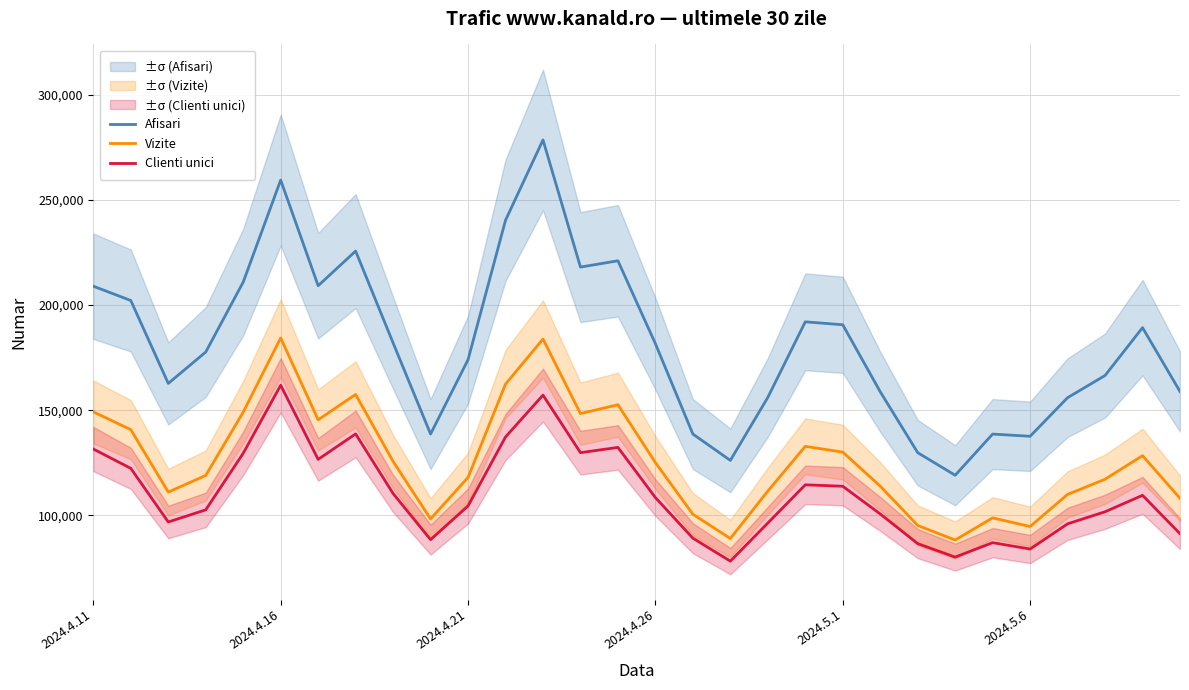

Where is the first local maximum for Clienti unici?

2024.4.16